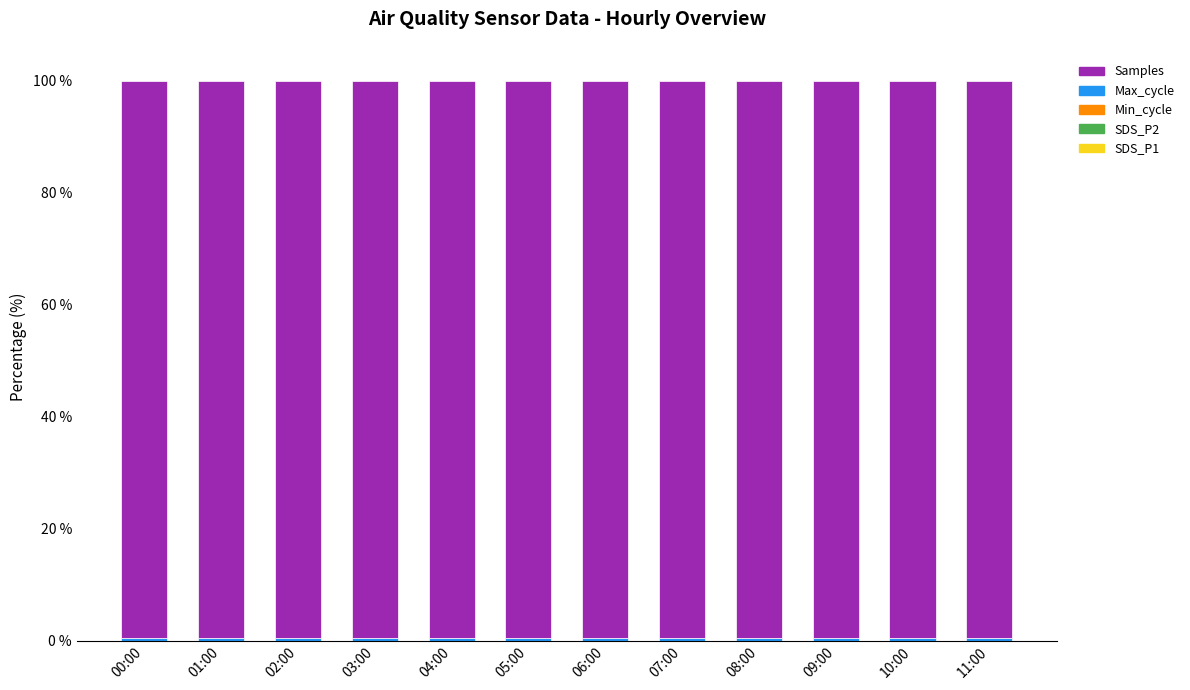

List the series in order of their peak value, lowest first.

SDS_P2, SDS_P1, Min_cycle, Max_cycle, Samples